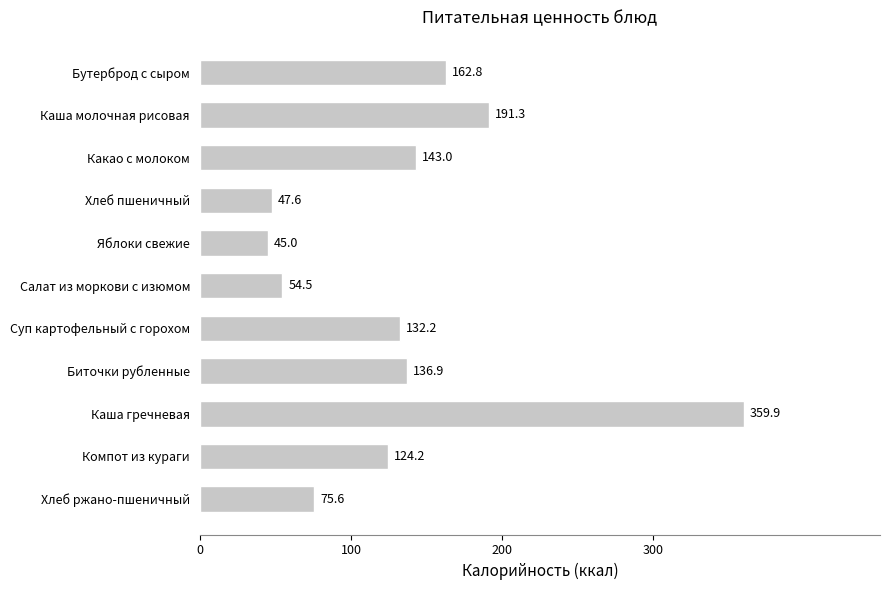

What is the difference between the maximum and minimum values?

314.9